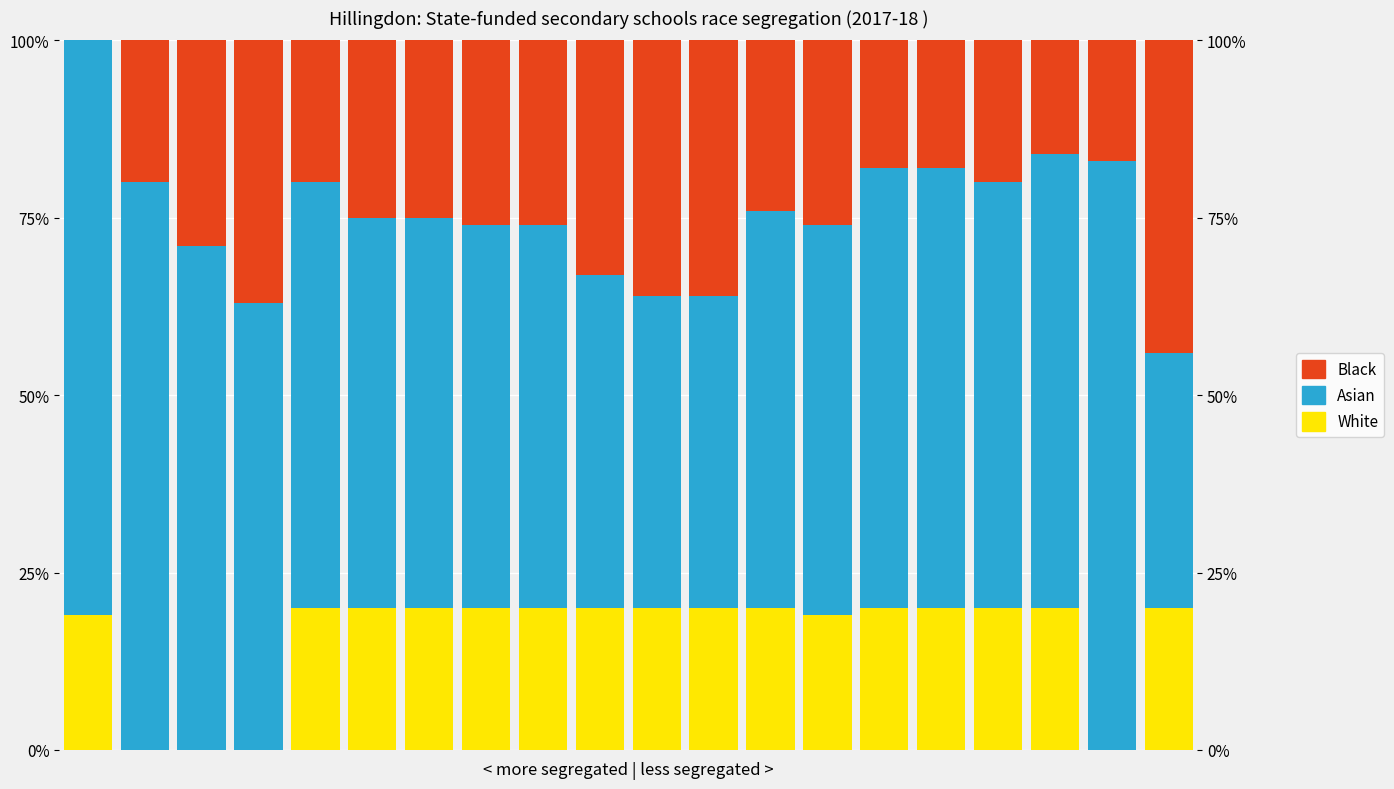

What is the sum of the White values at 14 and 2?

20